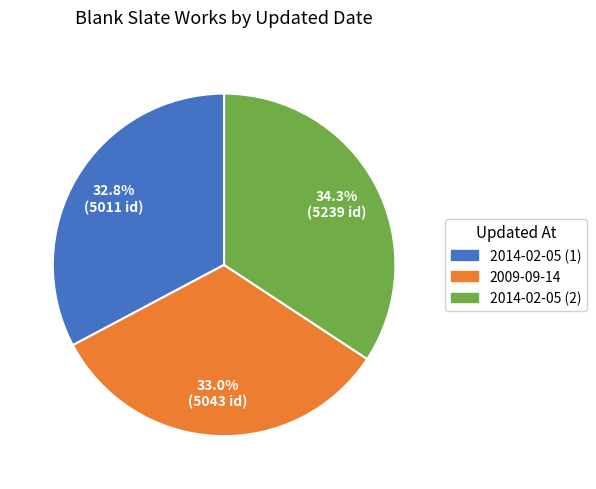

Is there a majority slice in this chart?

No